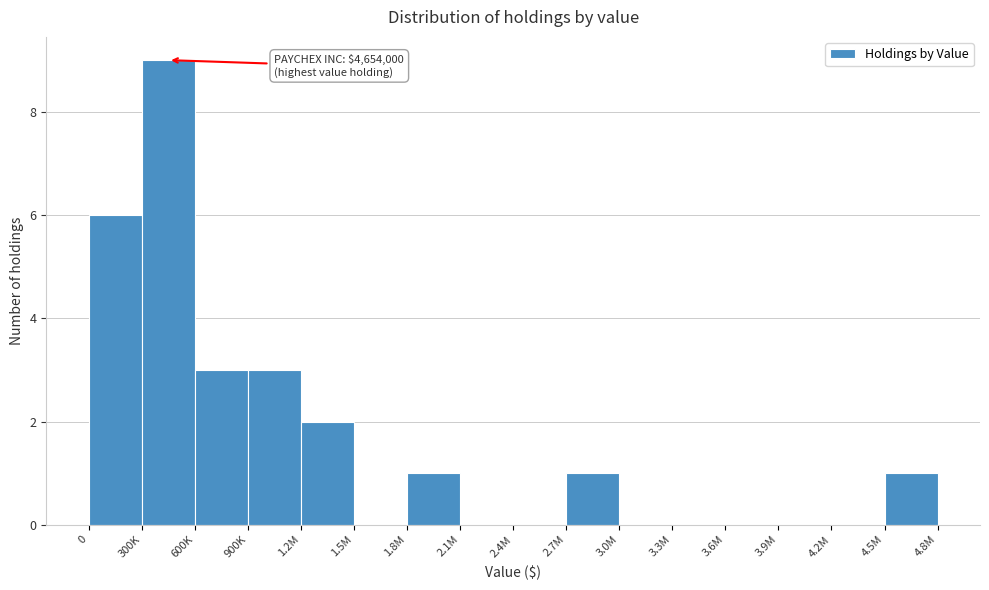

Reading right to left, what are all the values shown in this chart?

4.5M=1	4.2M=0	3.9M=0	3.6M=0	3.3M=0	3.0M=0	2.7M=1	2.4M=0	2.1M=0	1.8M=1	1.5M=0	1.2M=2	900K=3	600K=3	300K=9	0=6